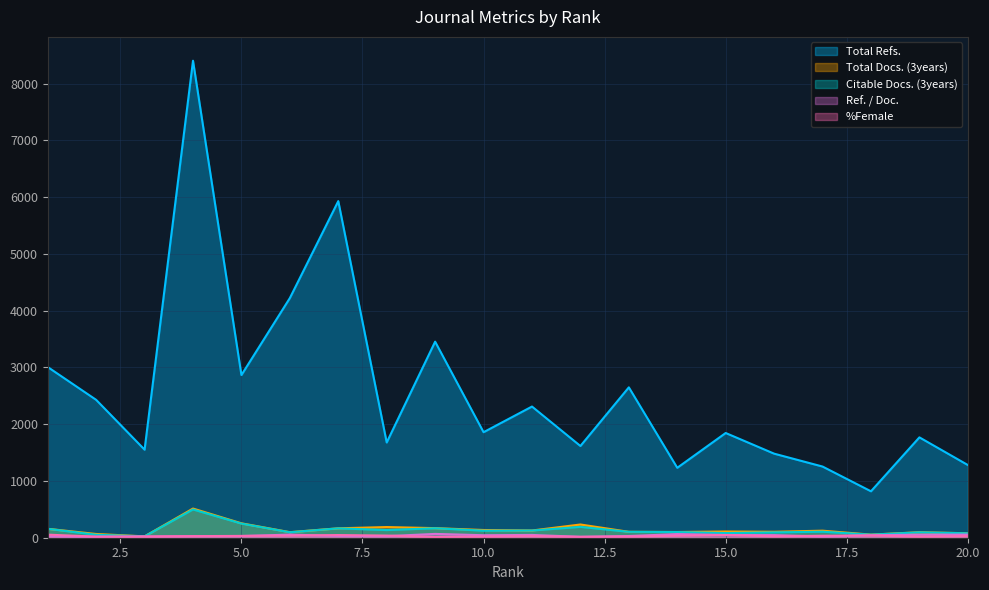

What is the value of the Citable Docs. (3years) point at the 11th from the left?

127